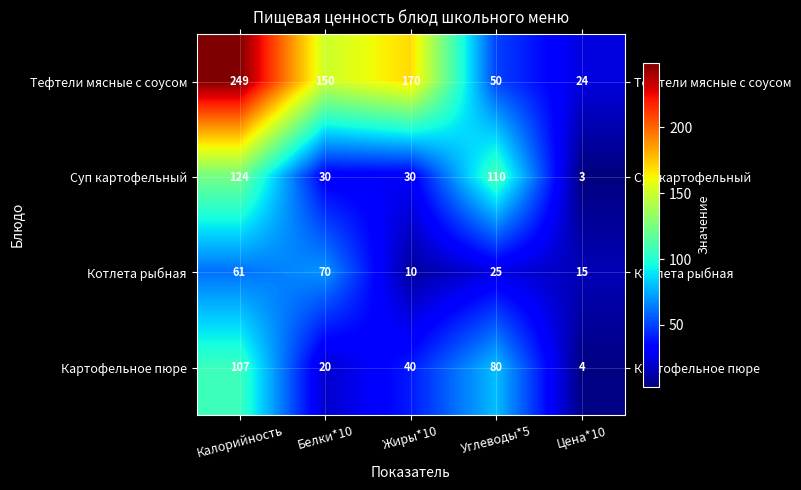

Reading left to right, transcribe all the data shown in this chart.

Тефтели мясные с соусом: Калорийность=249	Белки*10=150	Жиры*10=170	Углеводы*5=50	Цена*10=24
Суп картофельный: Калорийность=124	Белки*10=30	Жиры*10=30	Углеводы*5=110	Цена*10=3
Котлета рыбная: Калорийность=61	Белки*10=70	Жиры*10=10	Углеводы*5=25	Цена*10=15
Картофельное пюре: Калорийность=107	Белки*10=20	Жиры*10=40	Углеводы*5=80	Цена*10=4